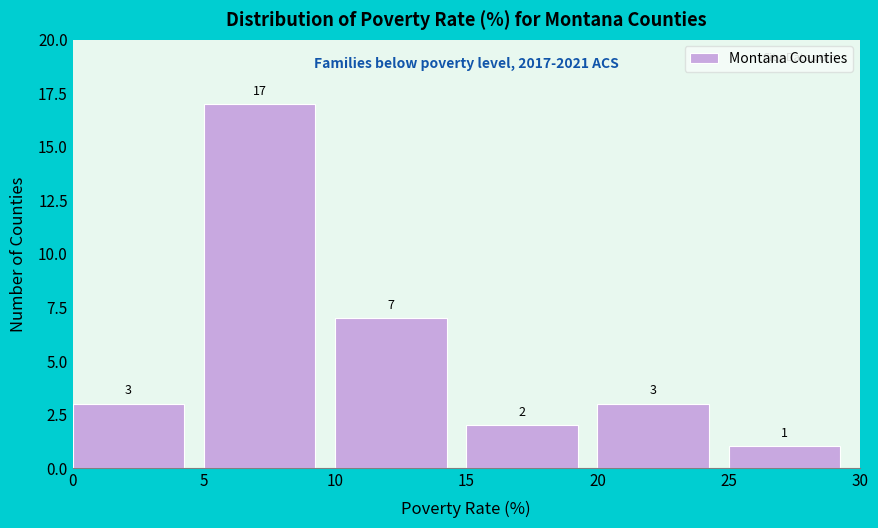

How tall is the bar that spans 20 to 25 on the x-axis?

3